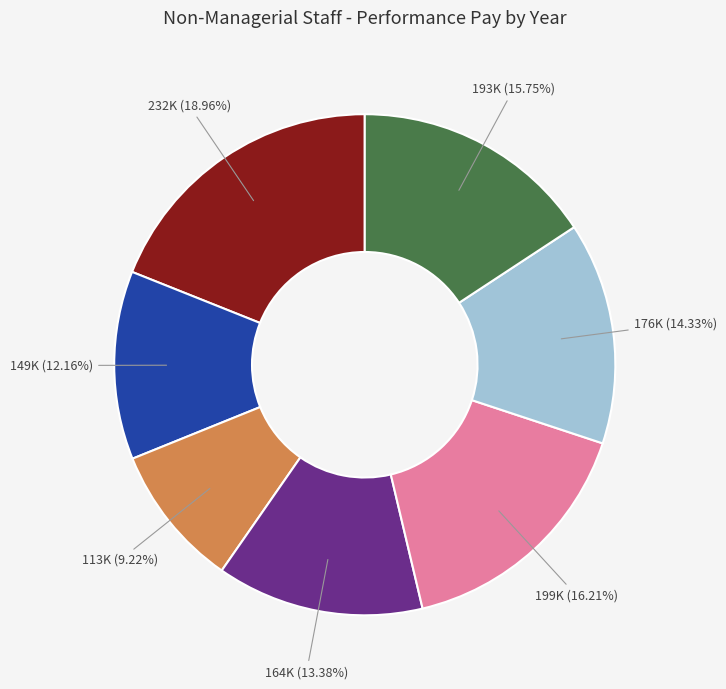

To the nearest percent, what is the difference between the largest and smallest slice percentages?

10%